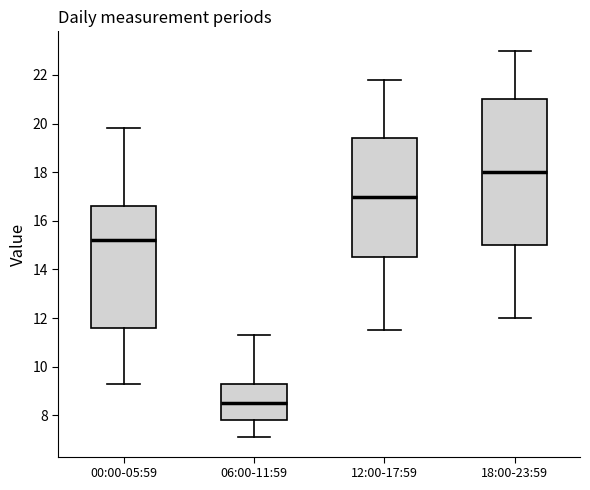

Reading left to right, read every box against the y-axis: the position of its median line, the range the box covers, and the ends of its whiskers. The values are not printed on the chart, so give them approximately, as read against the axis.

00:00-05:59: median 15.2, box 11.6 to 16.6, whiskers 9.4 to 19.8
06:00-11:59: median 8.6, box 7.8 to 9.4, whiskers 7.2 to 11.4
12:00-17:59: median 17.0, box 14.6 to 19.4, whiskers 11.6 to 21.8
18:00-23:59: median 18.0, box 15.0 to 21.0, whiskers 12.0 to 23.0